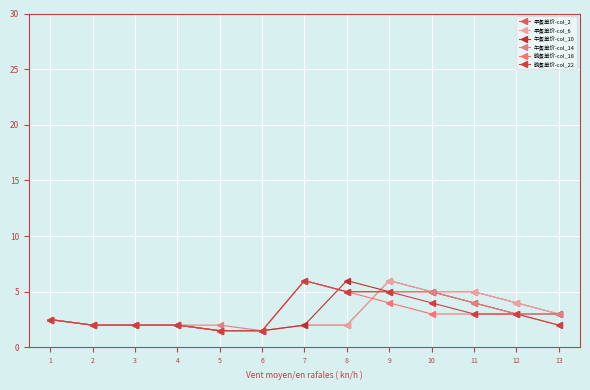

At which label does 午餐单价-col_10 first exceed 2?

1